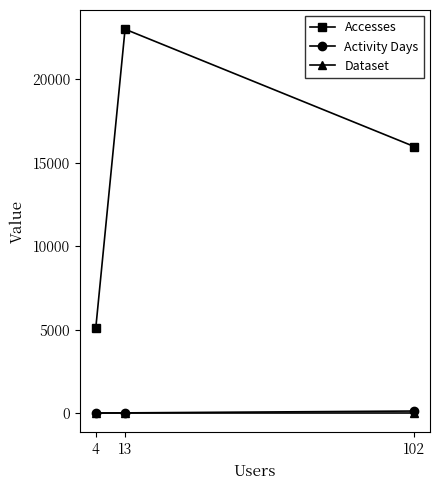

At how many categories does at least one series exceed 506?

3